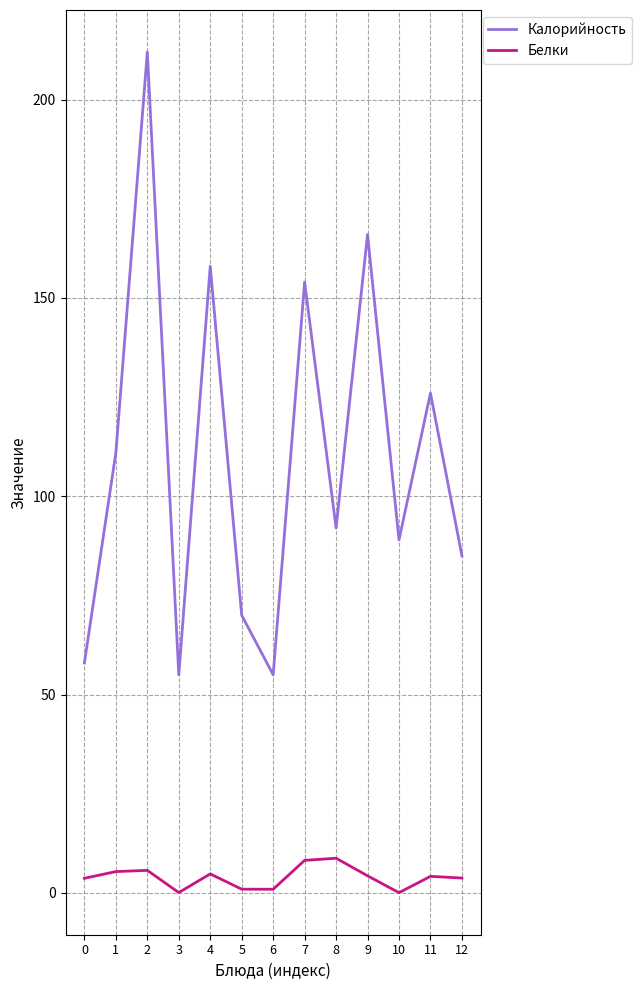

What is the maximum value shown in the chart?

212.0